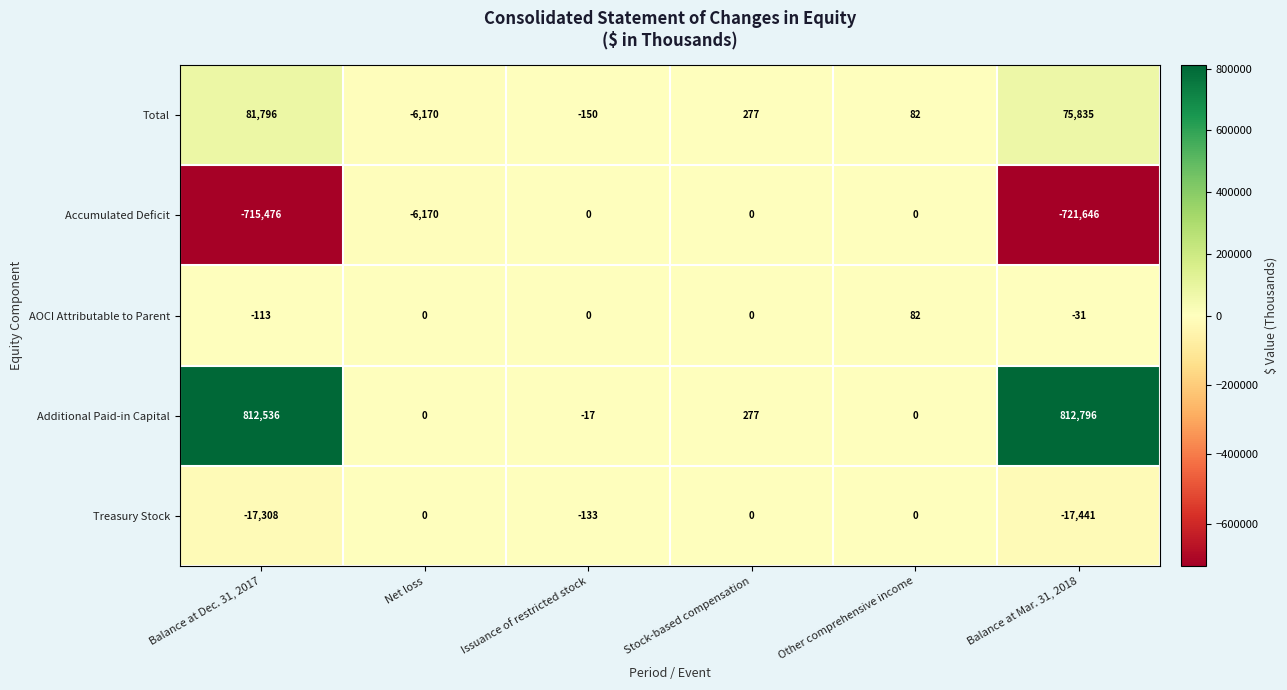

Which label corresponds to the smallest value in the chart?

Balance at Mar. 31, 2018